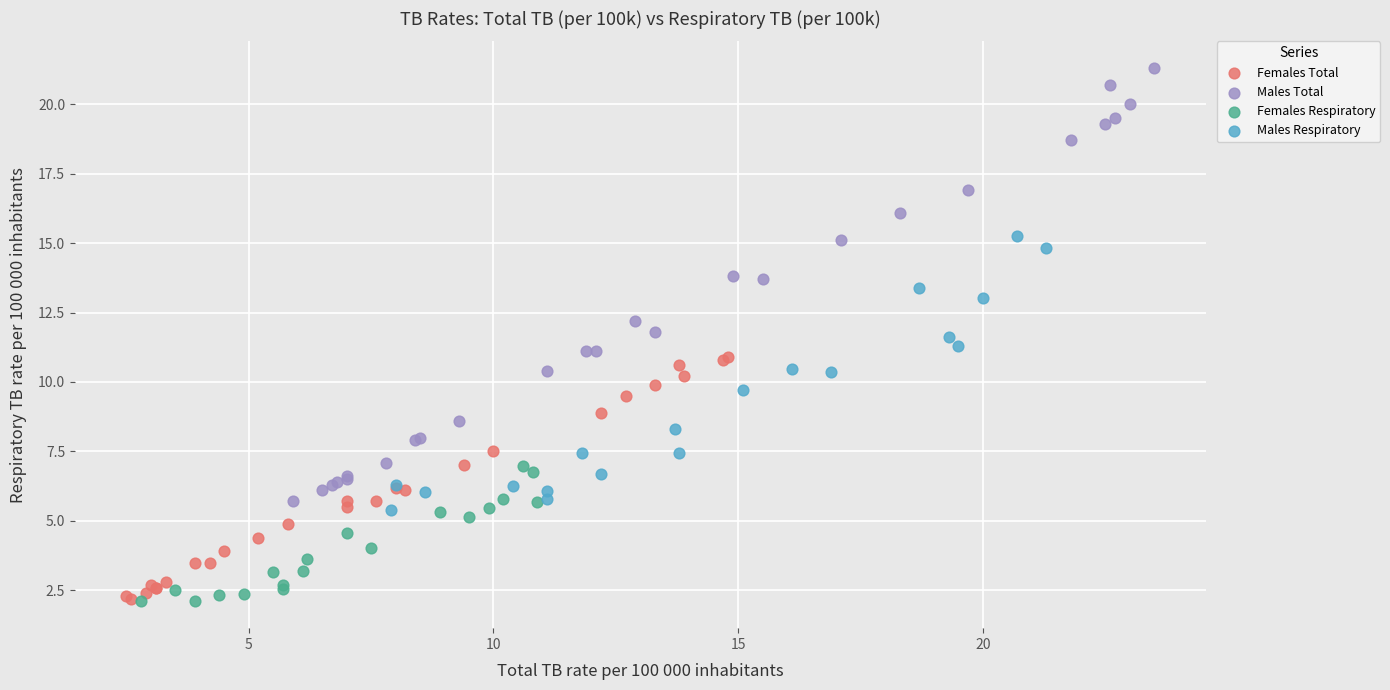

Which series contains the highest Y value?

Males Total